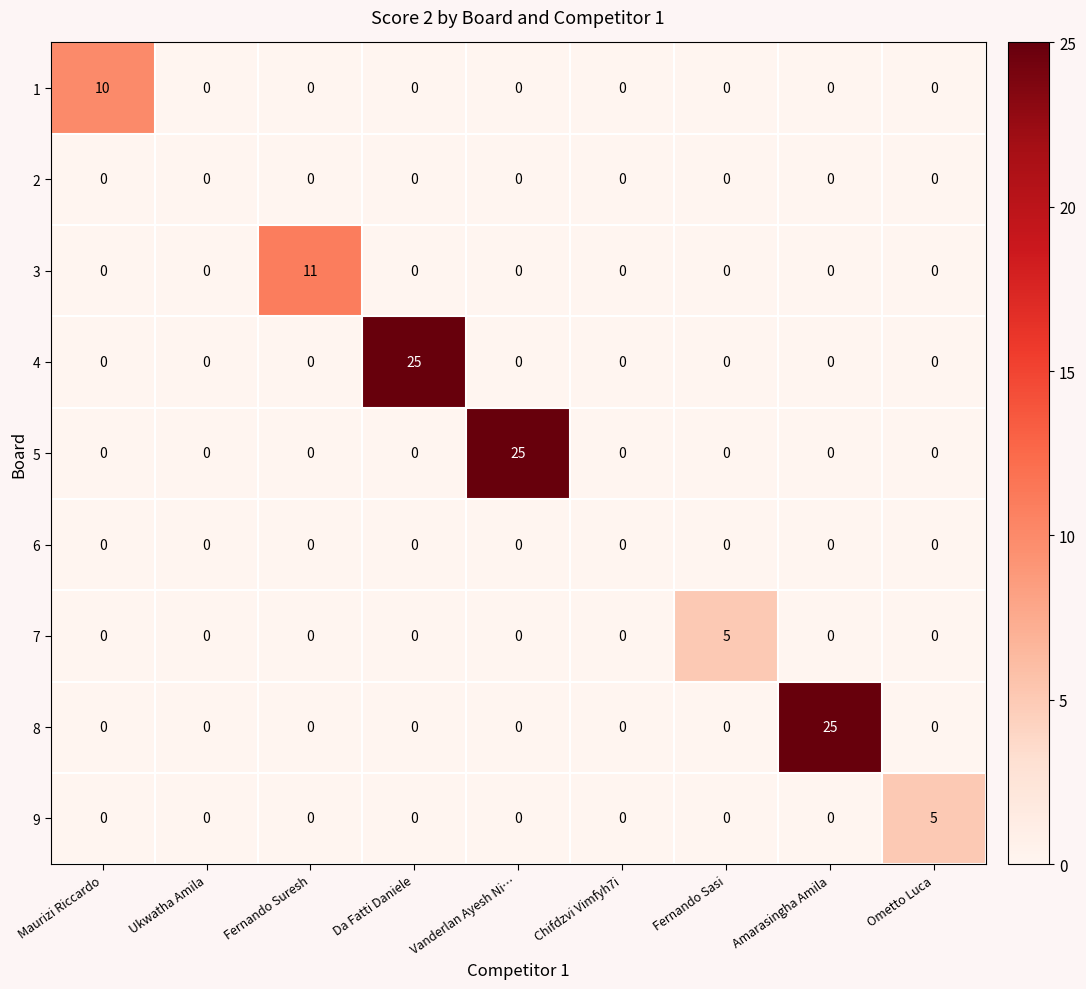

Which series changed the most between Maurizi Riccardo and Da Fatti Daniele?

4